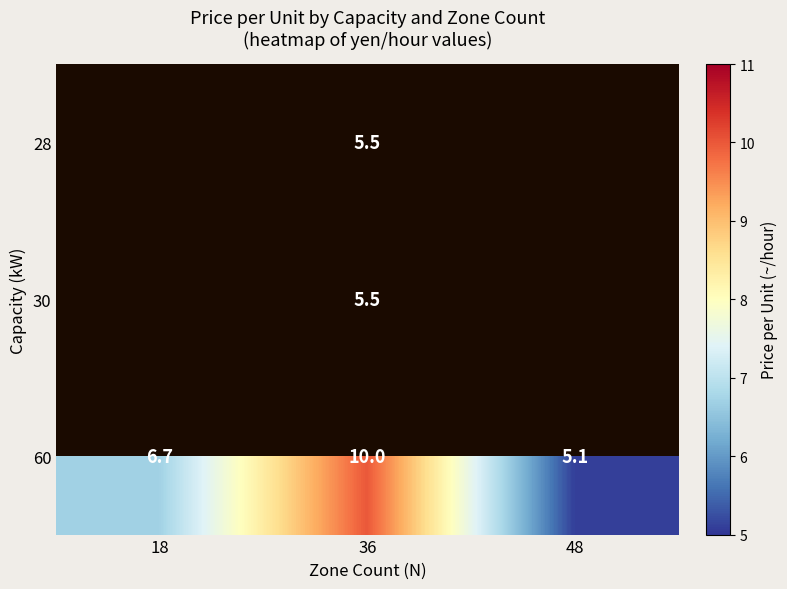

Rank the categories by 60 value from highest to lowest.

36, 18, 48